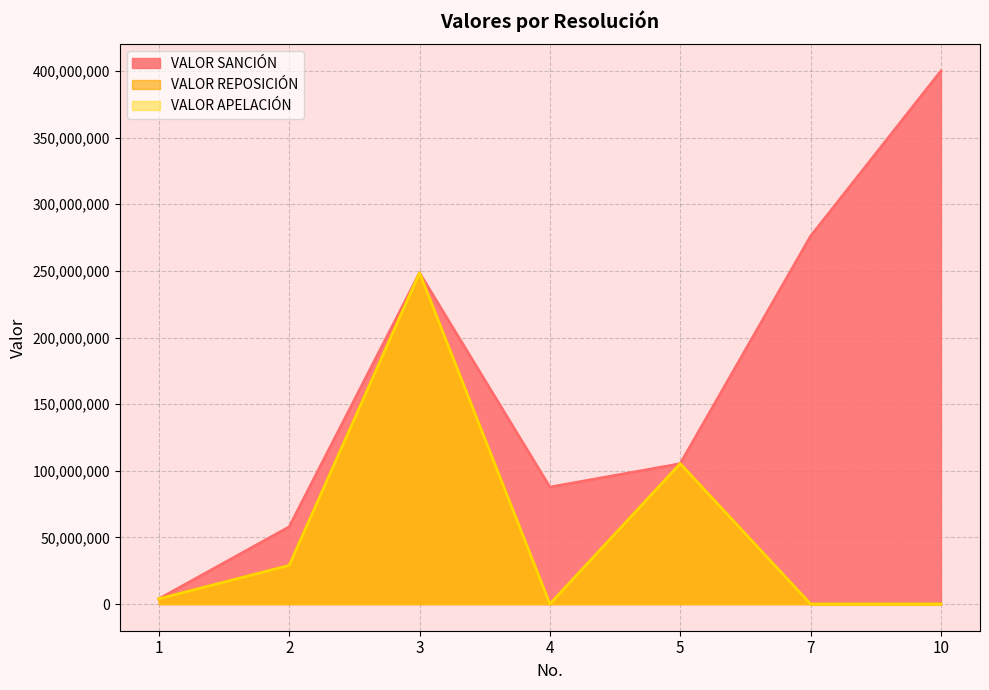

True or false: VALOR REPOSICIÓN and VALOR APELACIÓN intersect in this chart.

False